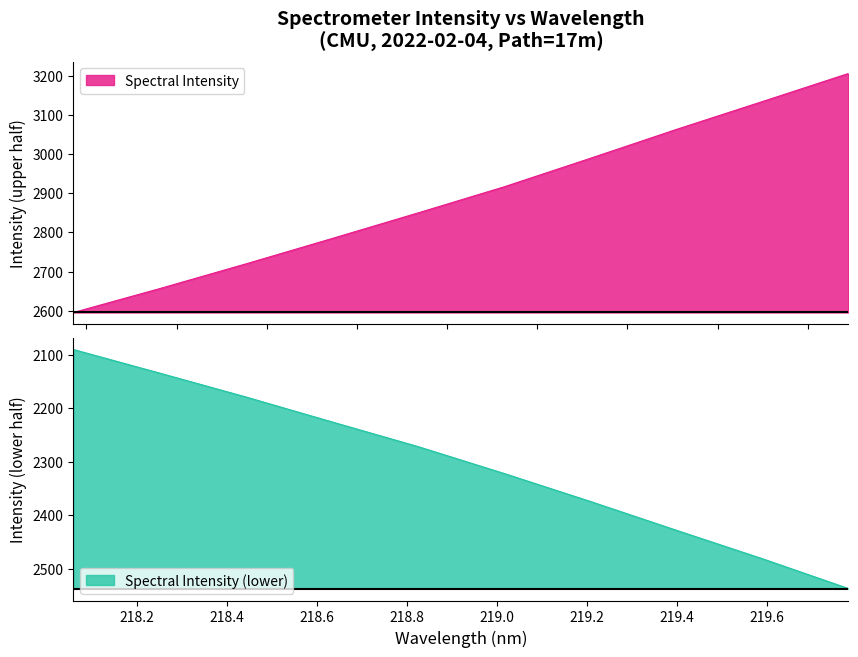

What is the label of the 17th point from the right?

218.6332